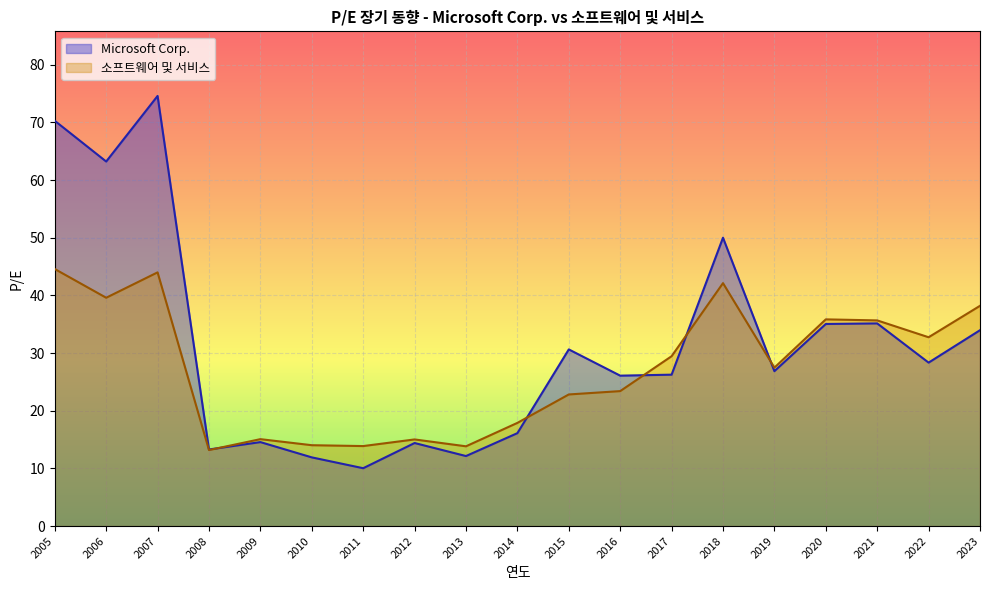

Where is the first local maximum for Microsoft Corp.?

2007